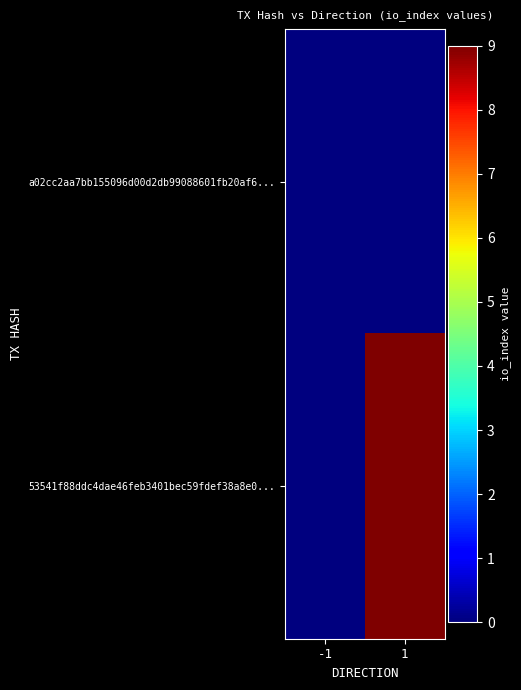

Which series has the widest spread of values?

53541f88ddc4dae46feb3401bec59fdef38a8e0...